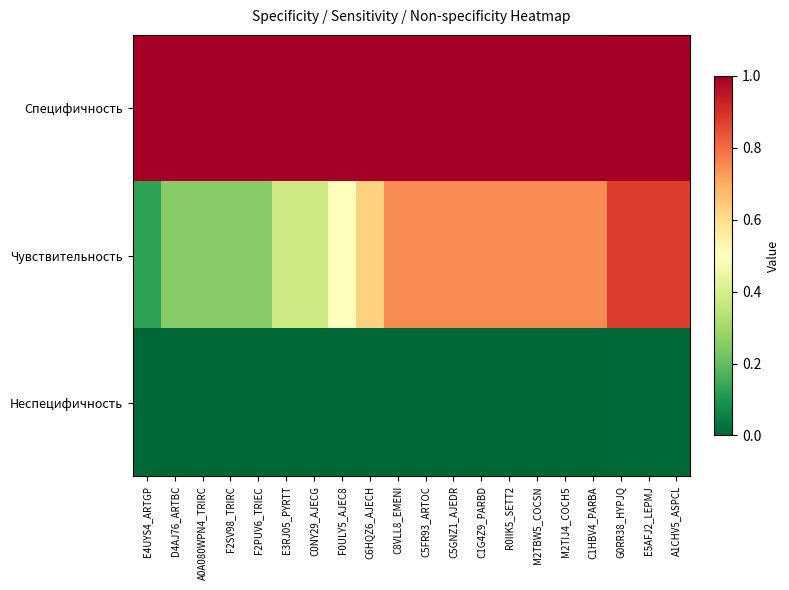

Reading right to left, list all the values displayed in this chart.

Специфичность: A1CHV5_ASPCL=1.0	E5AFJ2_LEPMJ=1.0	G0RR38_HYPJQ=1.0	C1HBV4_PARBA=1.0	M2TIJ4_COCH5=1.0	M2TBW5_COCSN=1.0	R0IIK5_SETT2=1.0	C1G4Z9_PARBD=1.0	C5GNZ1_AJEDR=1.0	C5FR93_ARTOC=1.0	C8VLL8_EMENI=1.0	C6HQZ6_AJECH=1.0	F0ULY5_AJEC8=1.0	C0NY29_AJECG=1.0	E3RJ05_PYRTT=1.0	F2PUV6_TRIEC=1.0	F2SV98_TRIRC=1.0	A0A080WPN4_TRIRC=1.0	D4AJ76_ARTBC=1.0	E4UYS4_ARTGP=1.0
Чувствительность: A1CHV5_ASPCL=0.9	E5AFJ2_LEPMJ=0.9	G0RR38_HYPJQ=0.9	C1HBV4_PARBA=0.8	M2TIJ4_COCH5=0.8	M2TBW5_COCSN=0.8	R0IIK5_SETT2=0.8	C1G4Z9_PARBD=0.8	C5GNZ1_AJEDR=0.8	C5FR93_ARTOC=0.8	C8VLL8_EMENI=0.8	C6HQZ6_AJECH=0.6	F0ULY5_AJEC8=0.5	C0NY29_AJECG=0.4	E3RJ05_PYRTT=0.4	F2PUV6_TRIEC=0.2	F2SV98_TRIRC=0.2	A0A080WPN4_TRIRC=0.2	D4AJ76_ARTBC=0.2	E4UYS4_ARTGP=0.1
Неспецифичность: A1CHV5_ASPCL=0.0	E5AFJ2_LEPMJ=0.0	G0RR38_HYPJQ=0.0	C1HBV4_PARBA=0.0	M2TIJ4_COCH5=0.0	M2TBW5_COCSN=0.0	R0IIK5_SETT2=0.0	C1G4Z9_PARBD=0.0	C5GNZ1_AJEDR=0.0	C5FR93_ARTOC=0.0	C8VLL8_EMENI=0.0	C6HQZ6_AJECH=0.0	F0ULY5_AJEC8=0.0	C0NY29_AJECG=0.0	E3RJ05_PYRTT=0.0	F2PUV6_TRIEC=0.0	F2SV98_TRIRC=0.0	A0A080WPN4_TRIRC=0.0	D4AJ76_ARTBC=0.0	E4UYS4_ARTGP=0.0